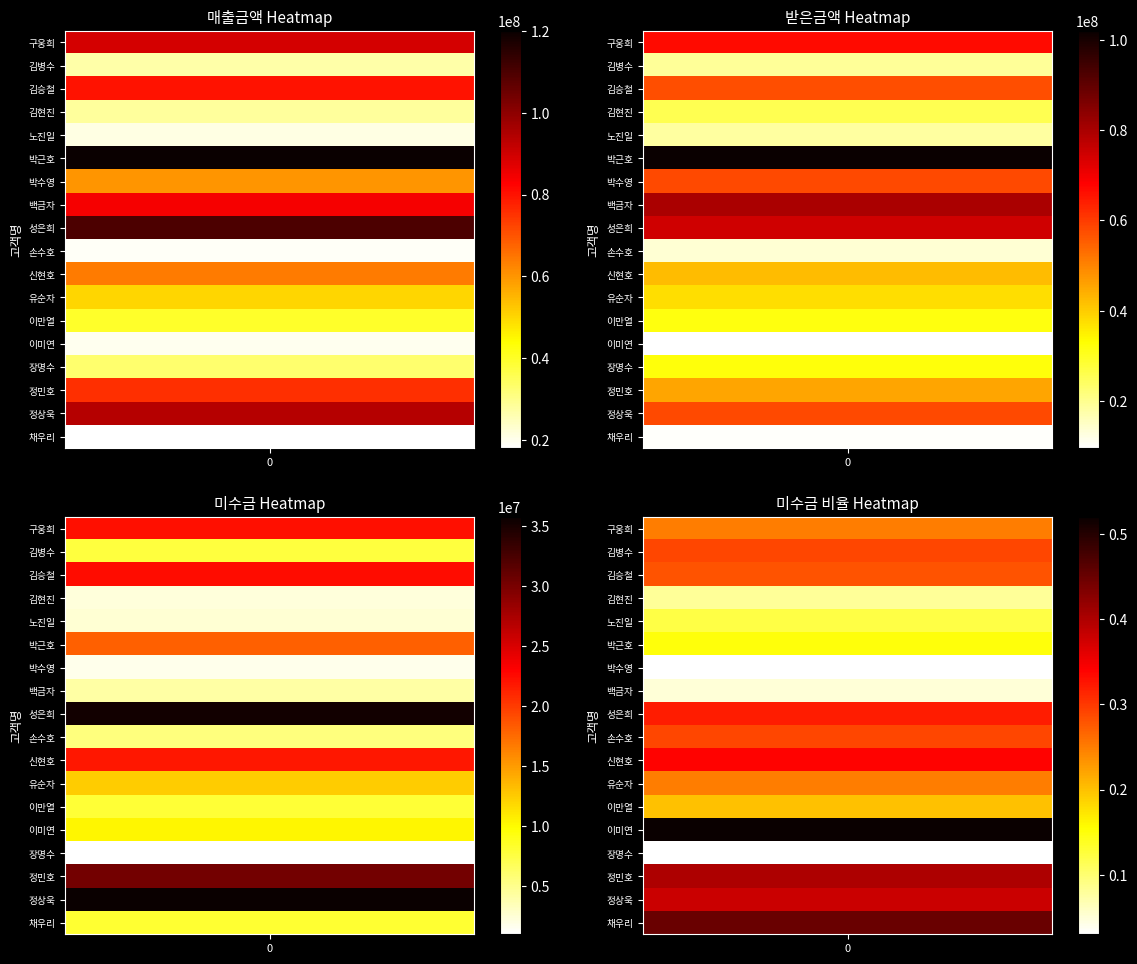

What is the average value of the 노진일 series?

14000000